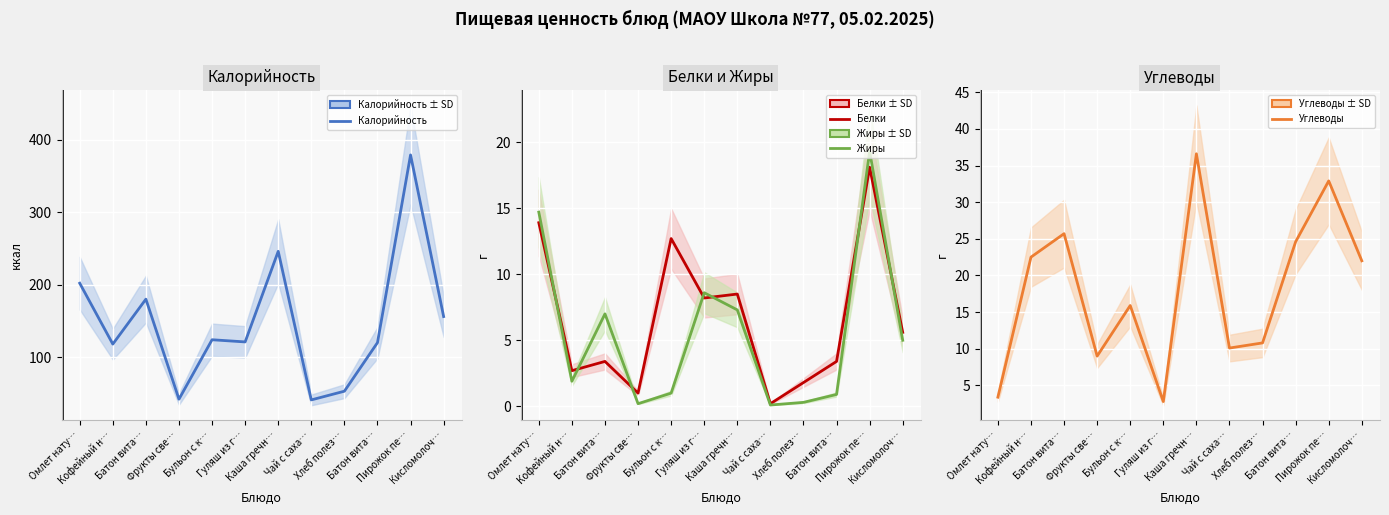

Where is Белки nearest to the value 9?

Каша гречн…